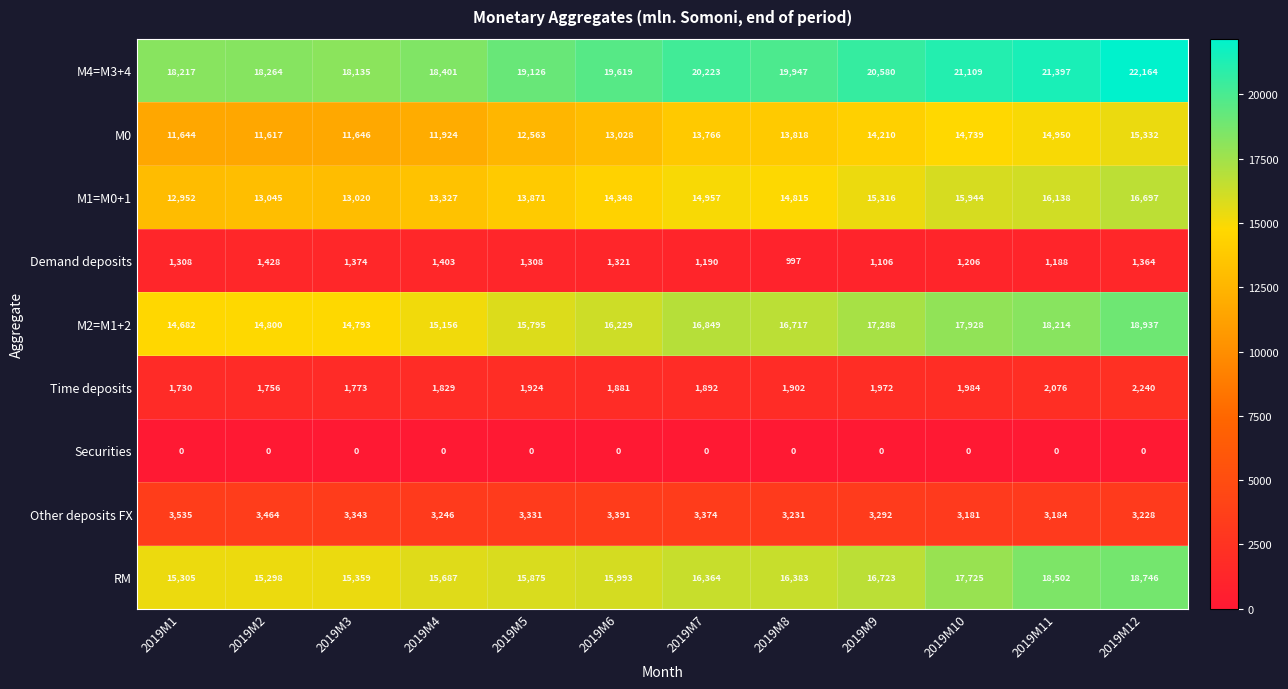

What is the maximum value shown in the chart?

22164